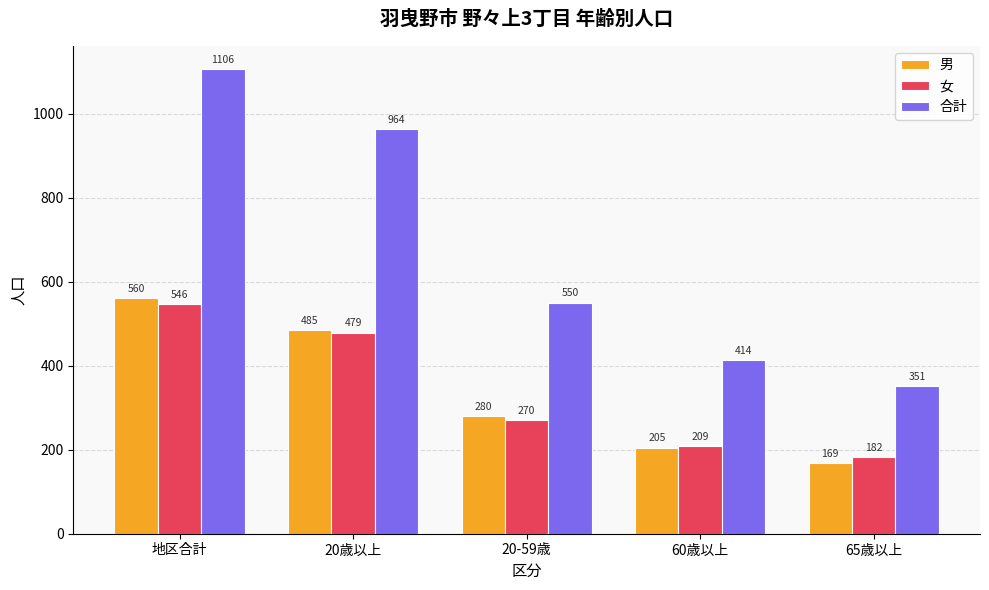

What is the difference between the second highest and minimum values in the 男 series?

316